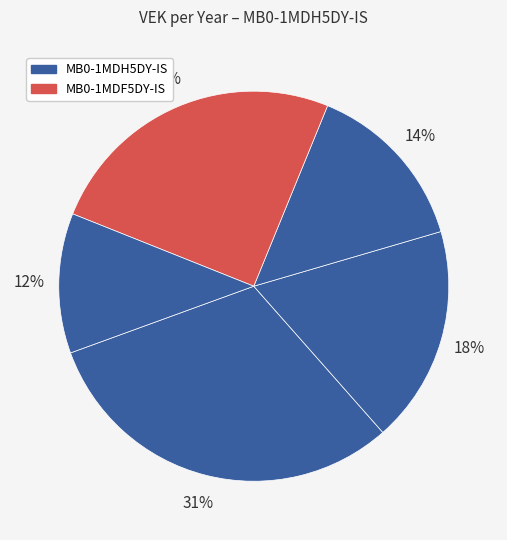

Count the number of slices in the pie.

5